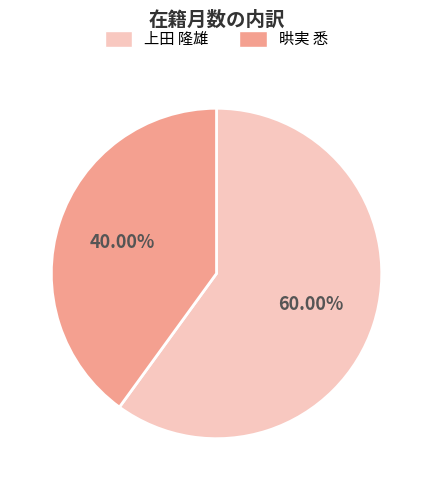

What is the ratio of the value at 晎実 悉 to the value at 上田 隆雄?

0.7